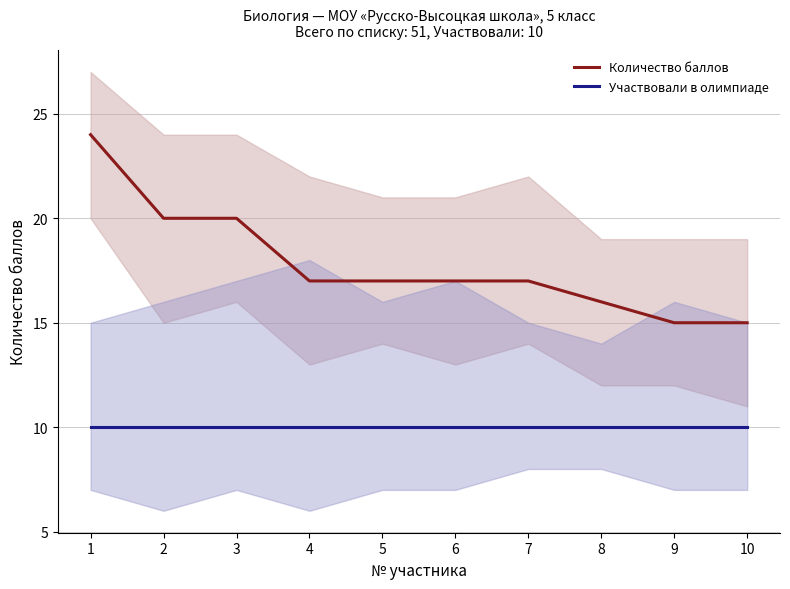

What is the total value across all series at 1?

34